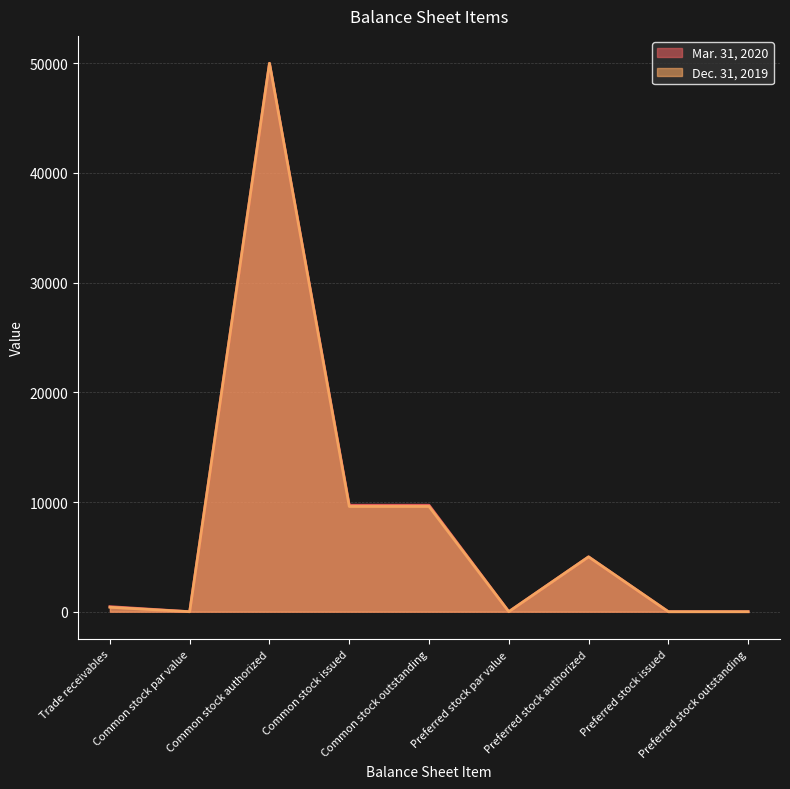

Is the value of Dec. 31, 2019 at Preferred stock authorized greater than the value of Mar. 31, 2020 at Preferred stock par value?

Yes